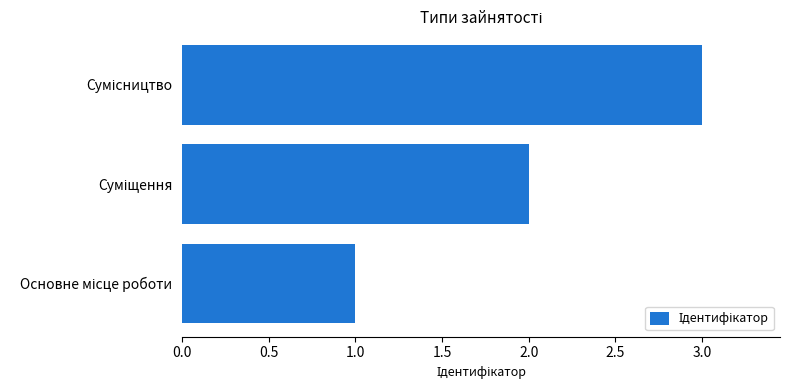

What is the sum of all values?

6